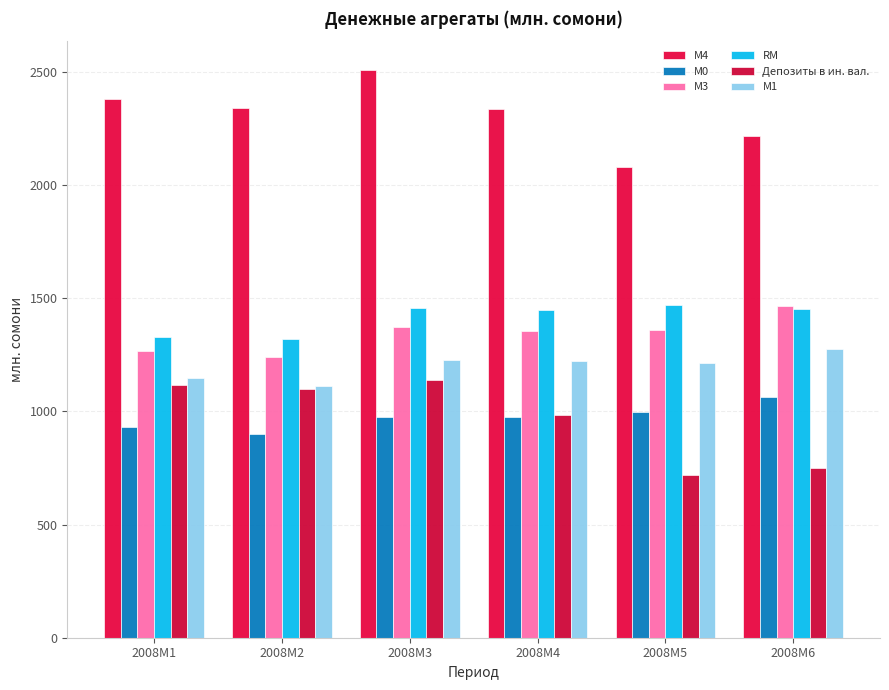

What is the sum of all М4 values?

13858.9